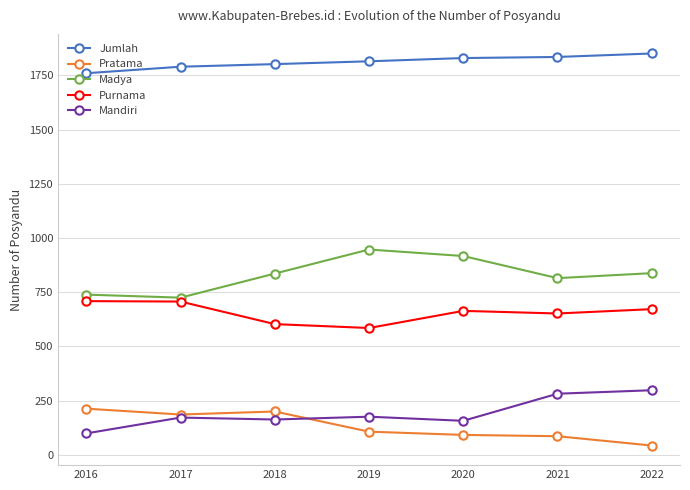

What is the total value across all series at 2017?

3580